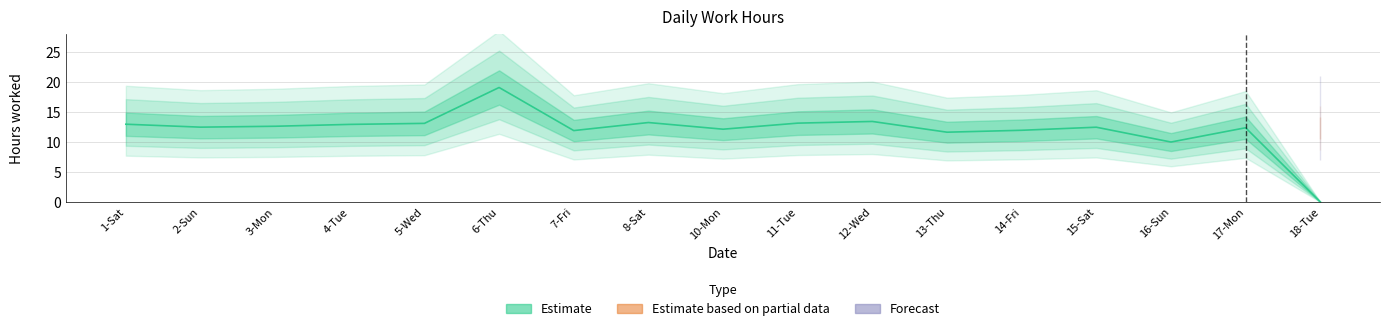

How many values are below 12?

5